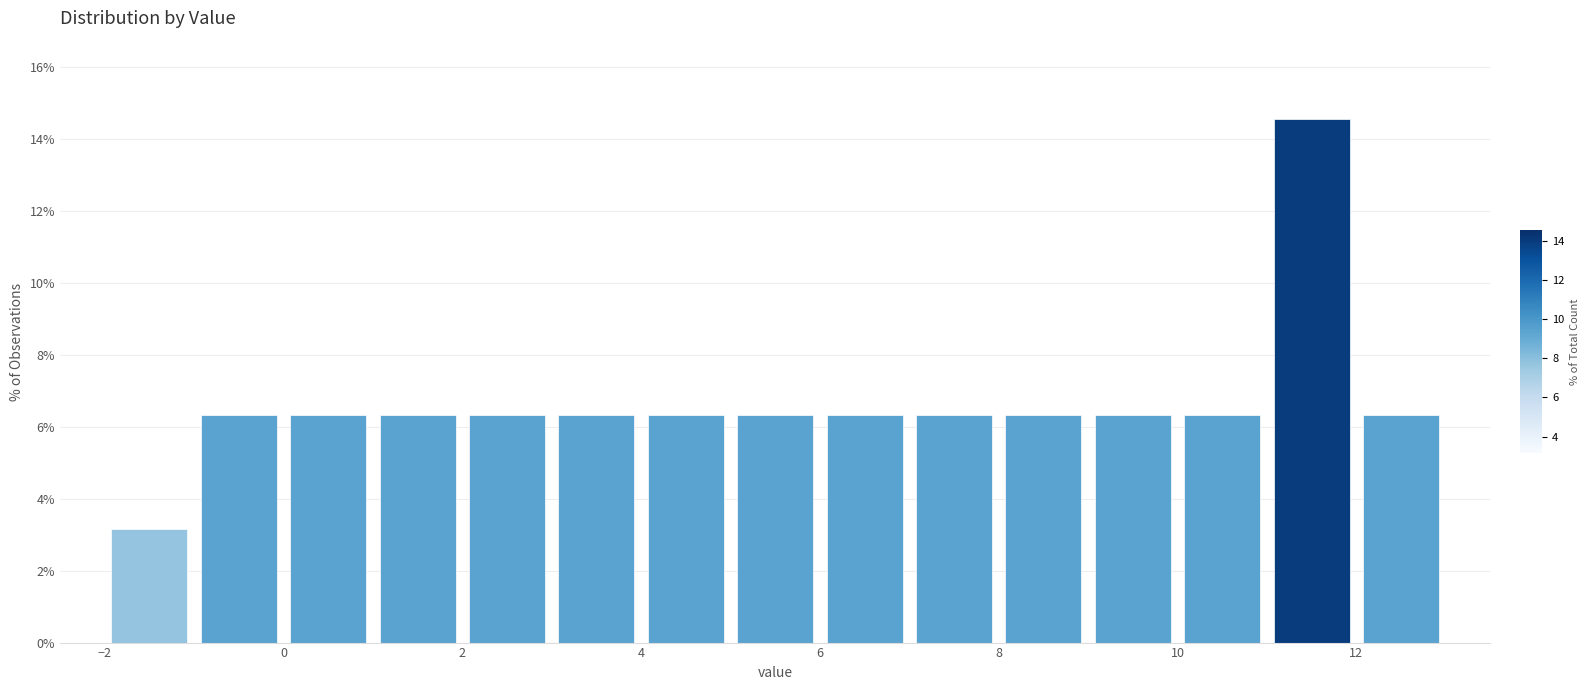

Reading left to right, transcribe this chart: for each bar, give the range it covers on the x-axis and its height. The values are not printed on the chart, so give them approximately, as read against the axis.

-2 to -1: 3.2
-1 to 0: 6.4
0 to 1: 6.4
1 to 2: 6.4
2 to 3: 6.4
3 to 4: 6.4
4 to 5: 6.4
5 to 6: 6.4
6 to 7: 6.4
7 to 8: 6.4
8 to 9: 6.4
9 to 10: 6.4
10 to 11: 6.4
11 to 12: 14.6
12 to 13: 6.4